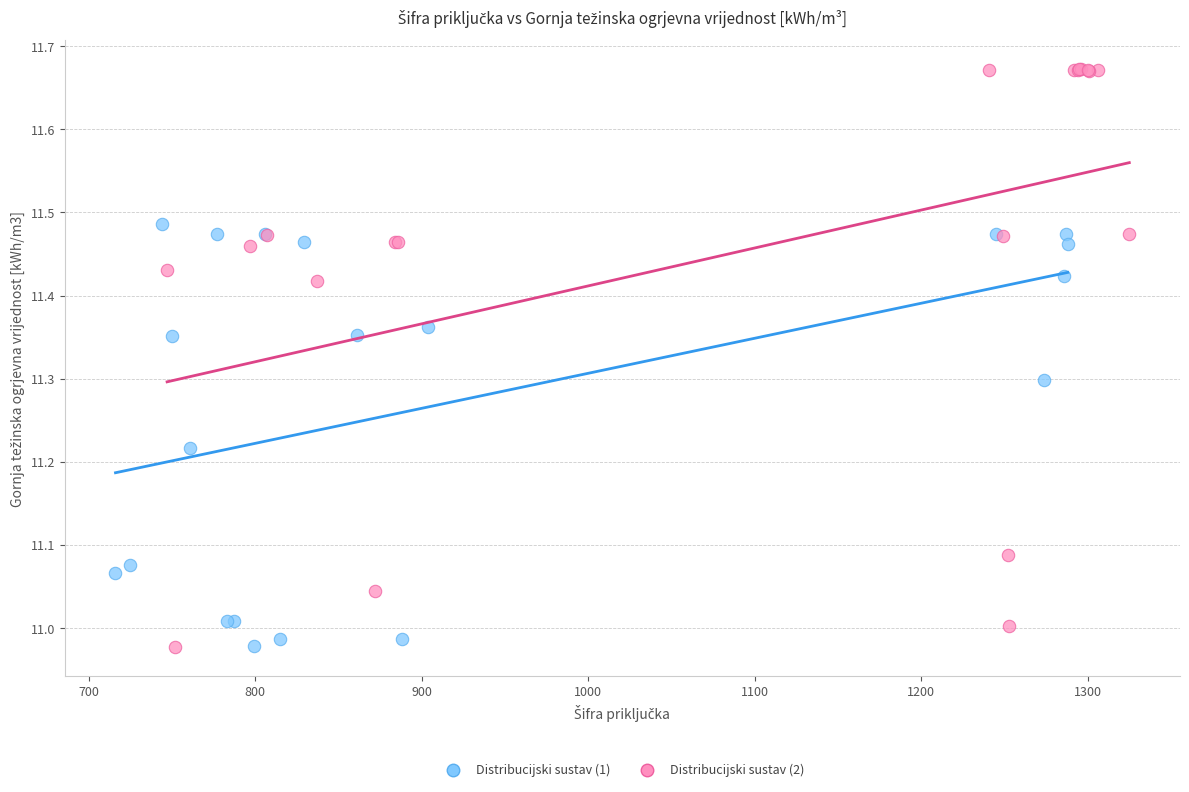

Which series has the widest spread of Y values?

Distribucijski sustav (2)